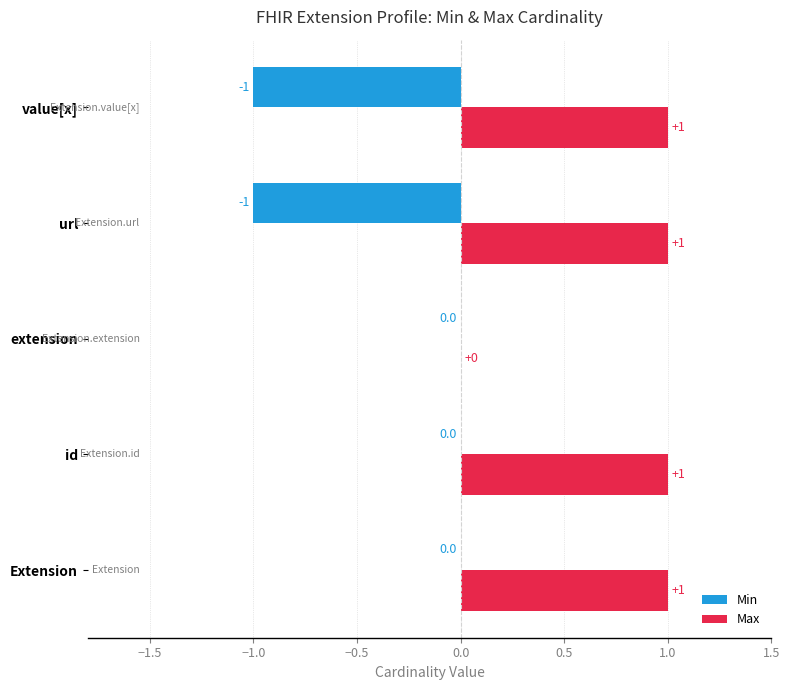

The value of Min at extension is 0. True or false?

True